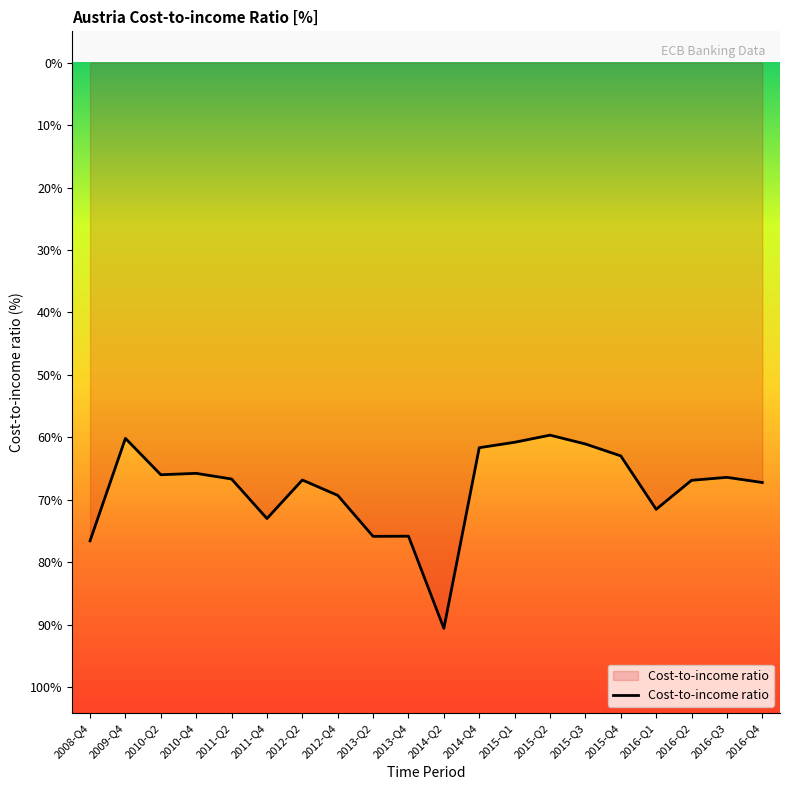

Does the chart have visible grid lines?

No